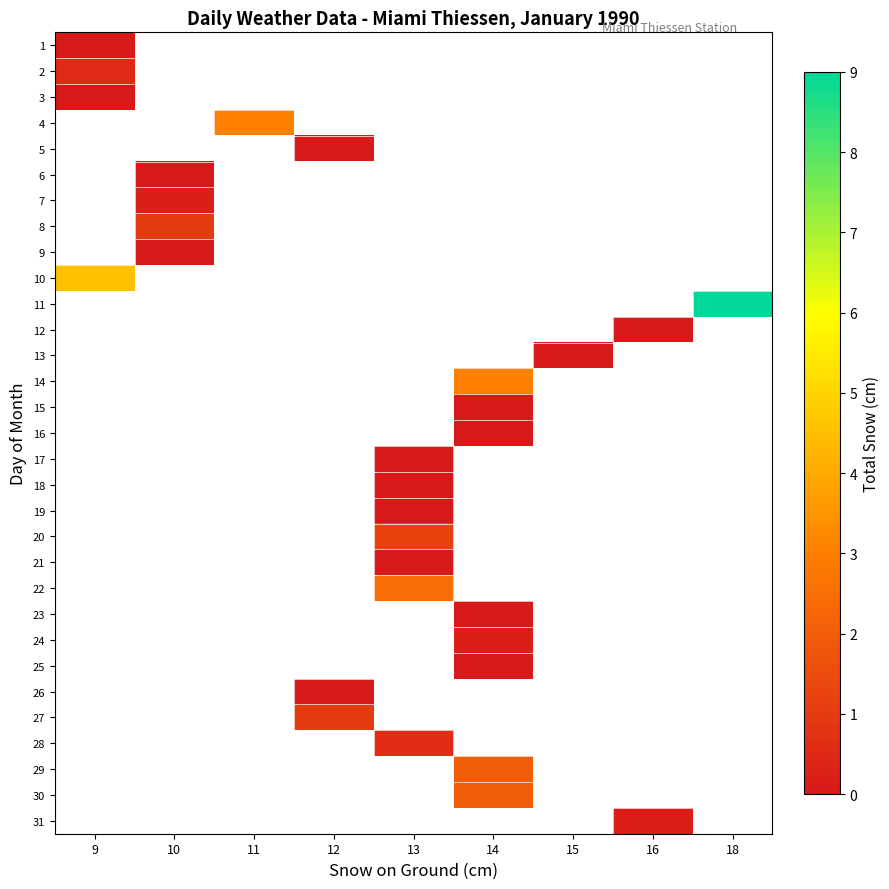

How many categories are shown in the chart?

9